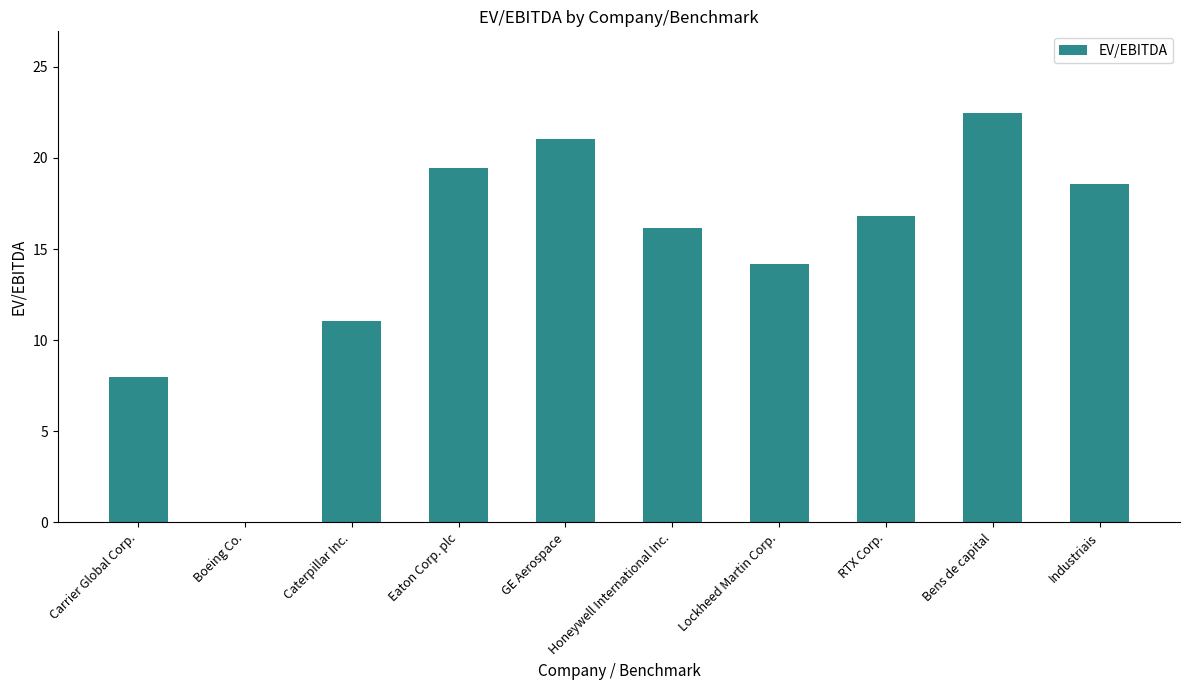

Reading left to right, extract all data points from this chart.

Carrier Global Corp.=8.0	Boeing Co.=0.0	Caterpillar Inc.=11.1	Eaton Corp. plc=19.5	GE Aerospace=21.1	Honeywell International Inc.=16.1	Lockheed Martin Corp.=14.2	RTX Corp.=16.8	Bens de capital=22.5	Industriais=18.6